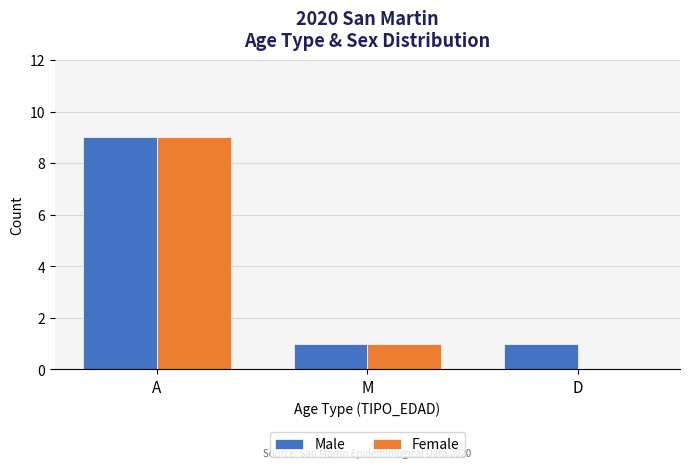

Which series has the largest total across all categories?

Male